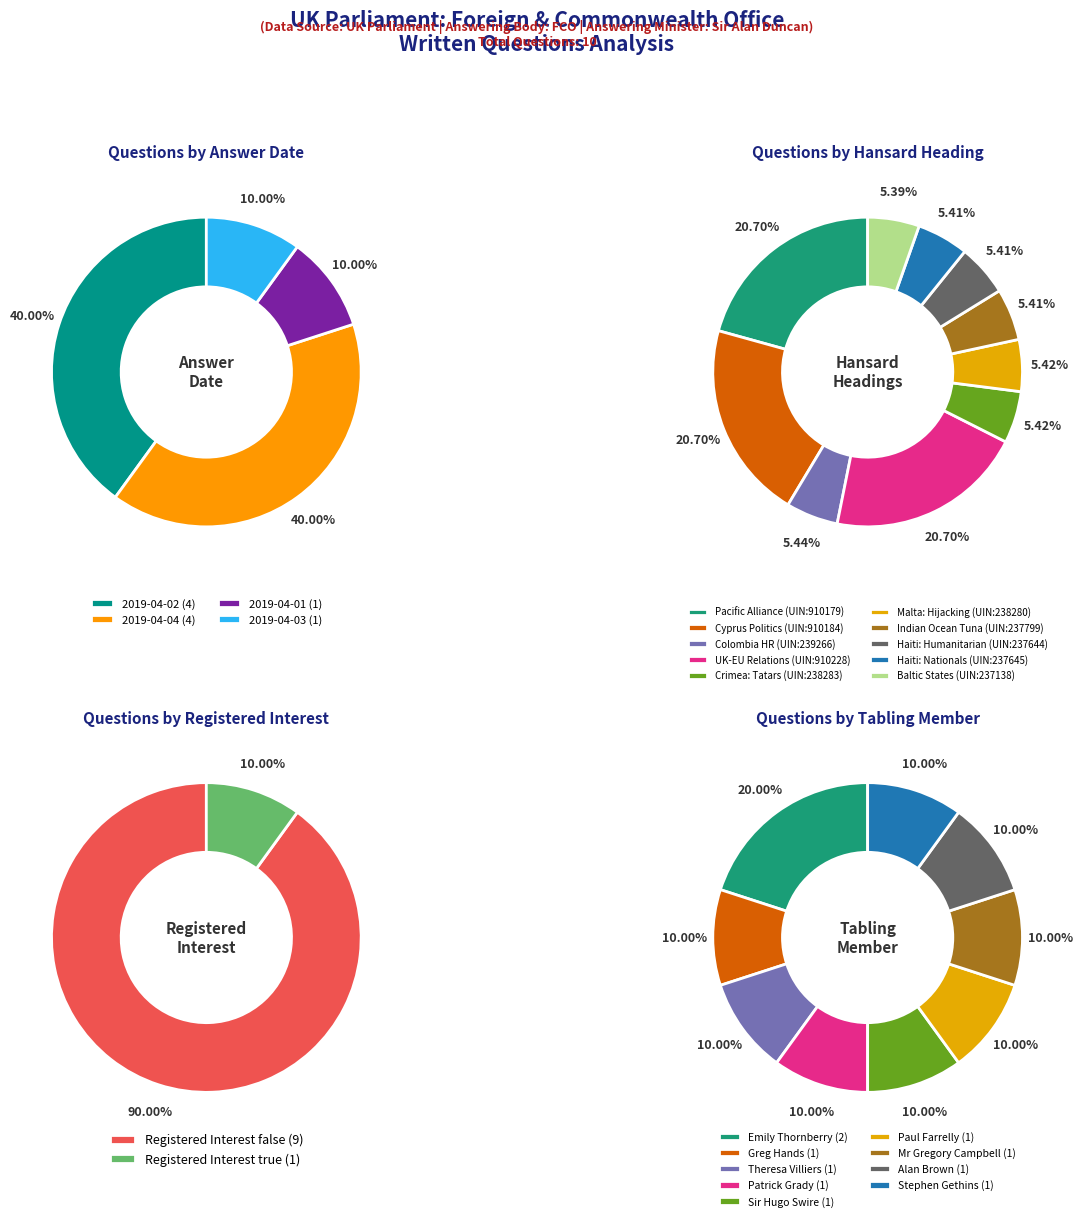

Between Haiti: Humanitarian Aid and Politics and Cyprus: Politics and Government, which is larger?

Cyprus: Politics and Government